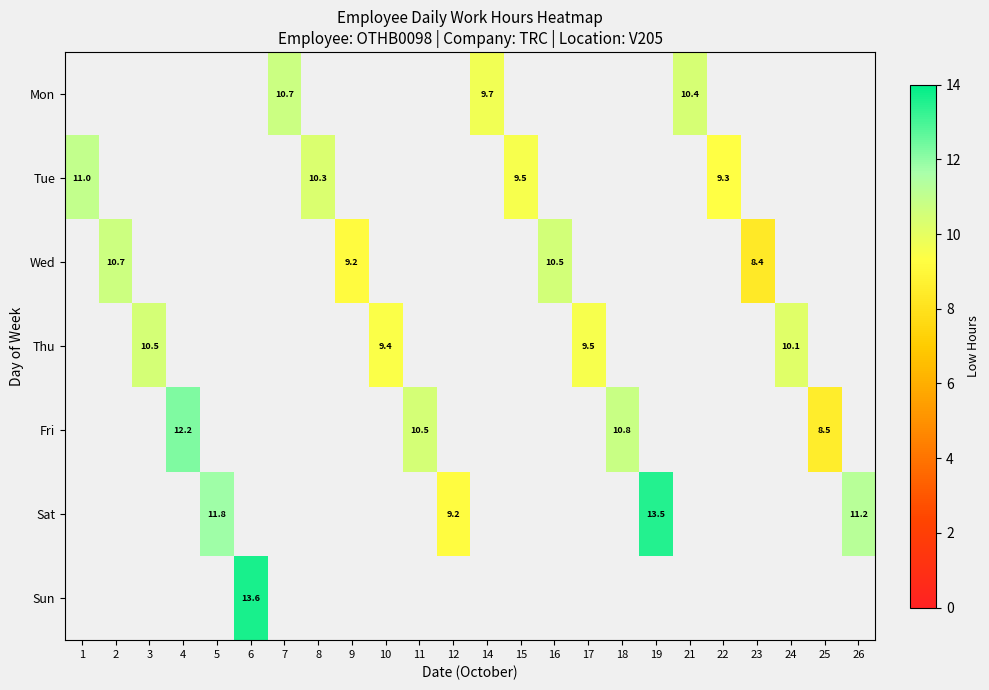

What is the minimum value for Tue?

9.3